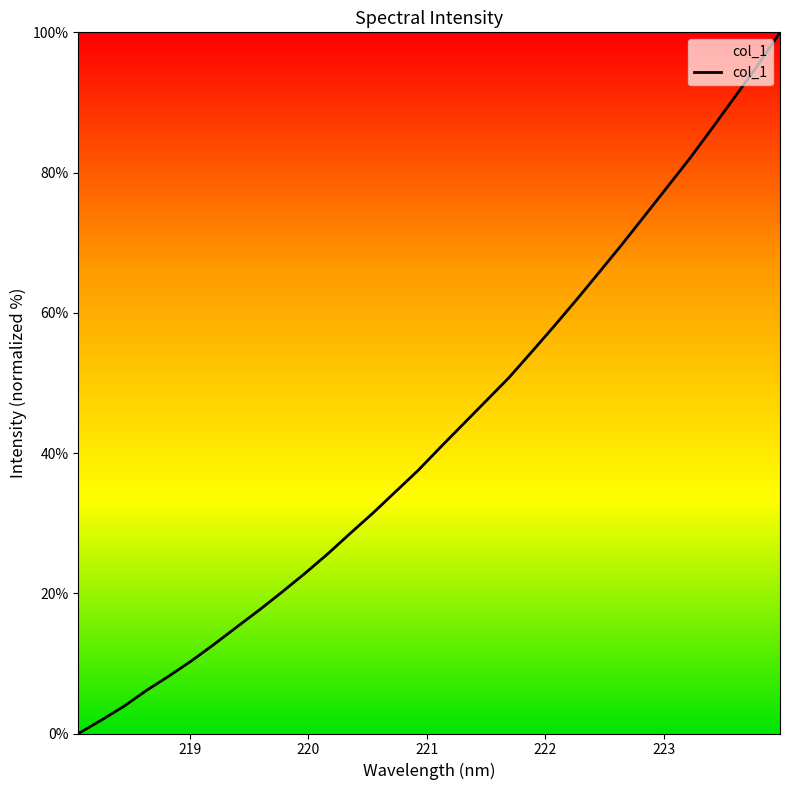

What is the difference between the maximum and minimum values?

100.0